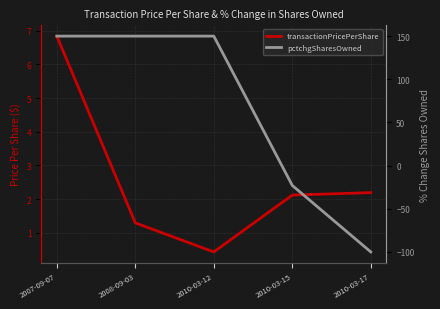

After their last crossing, which series has the higher values: transactionPricePerShare or pctchgSharesOwned?

transactionPricePerShare